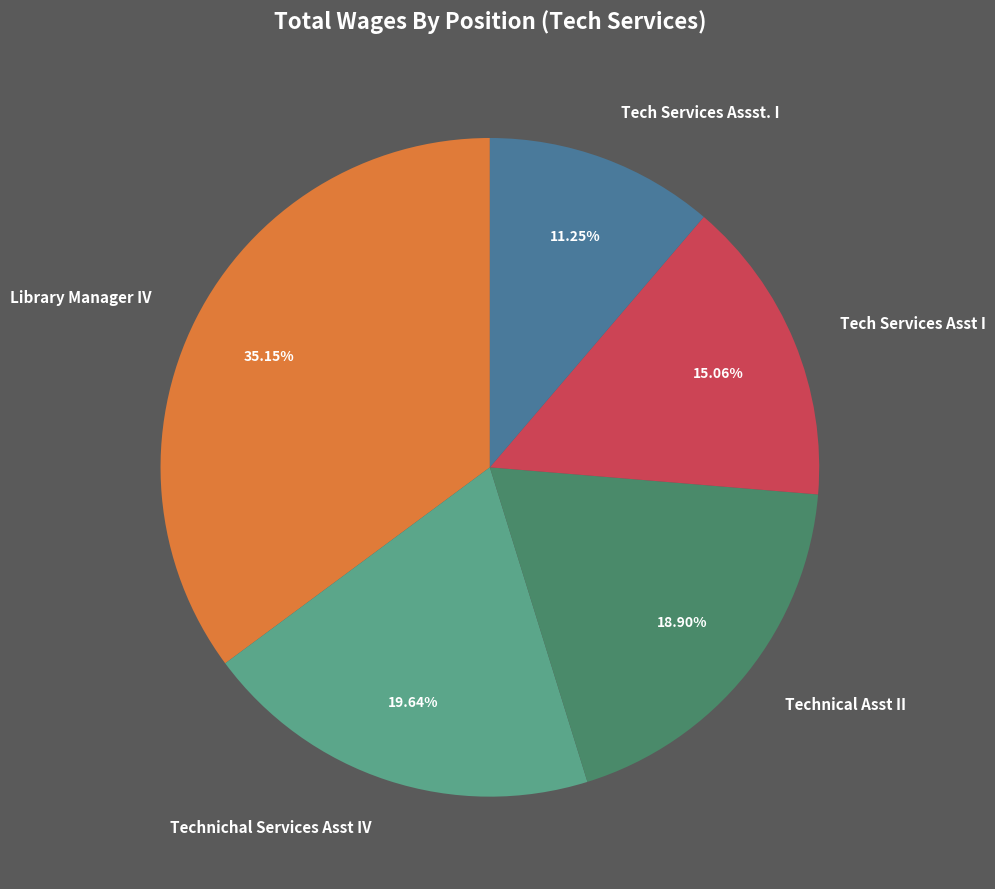

To the nearest percent, what percentage of the pie is Tech Services Asst I?

15%